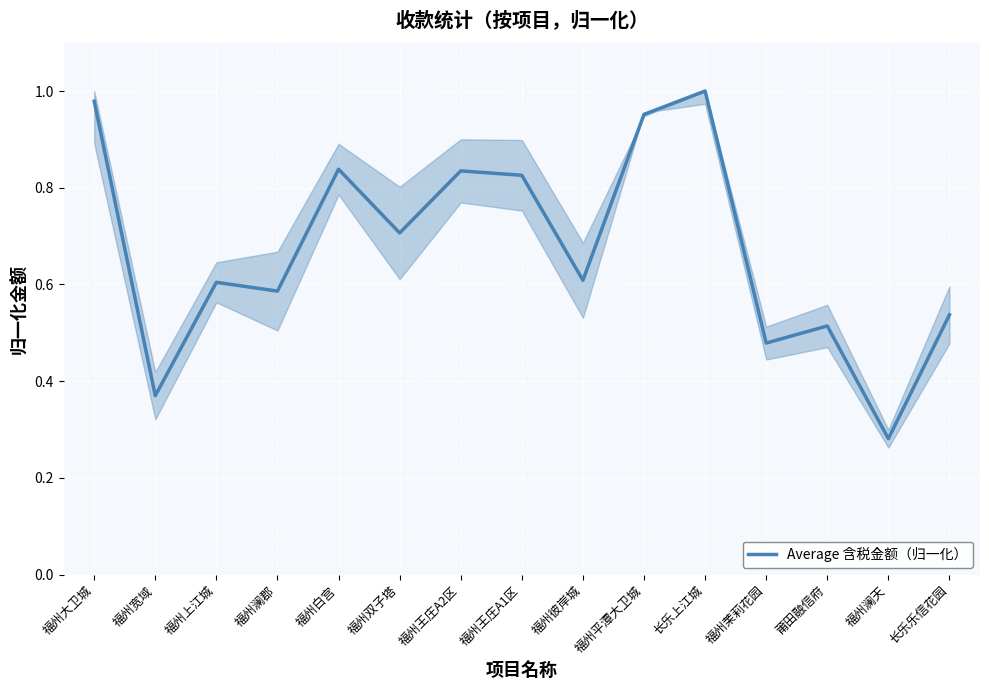

Which label corresponds to the smallest value in the chart?

福州澜天